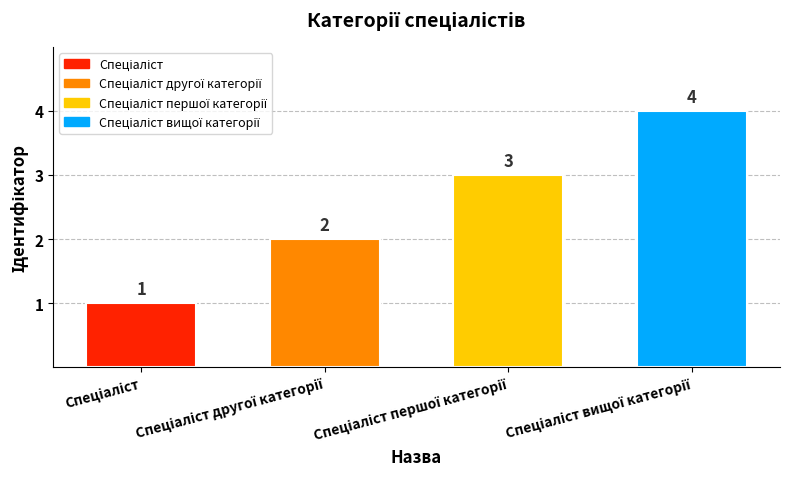

What is the sum of all values?

10